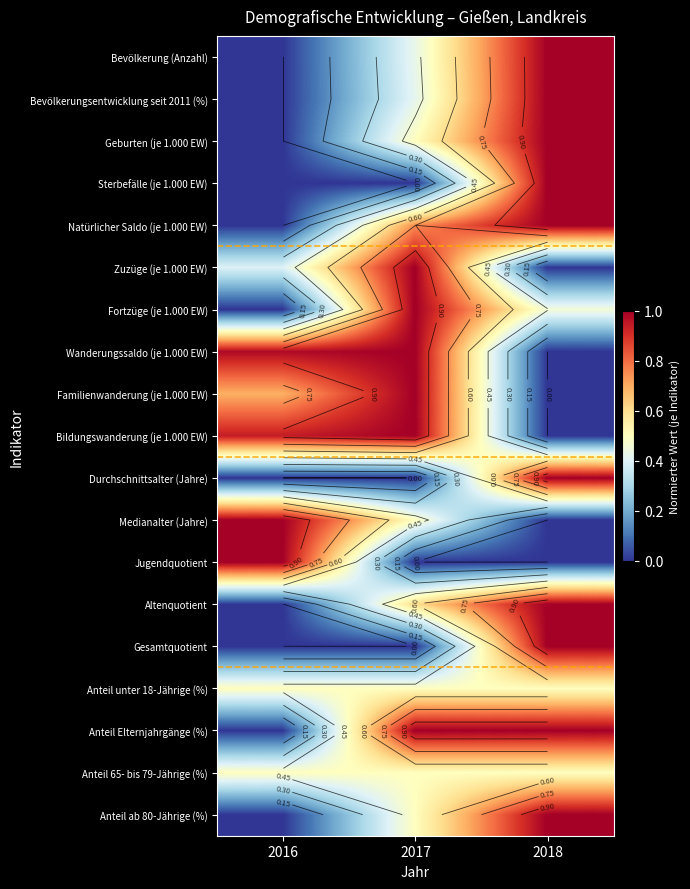

Is the value of Medianalter (Jahre) at 2018 greater than the value of Gesamtquotient at 2017?

No